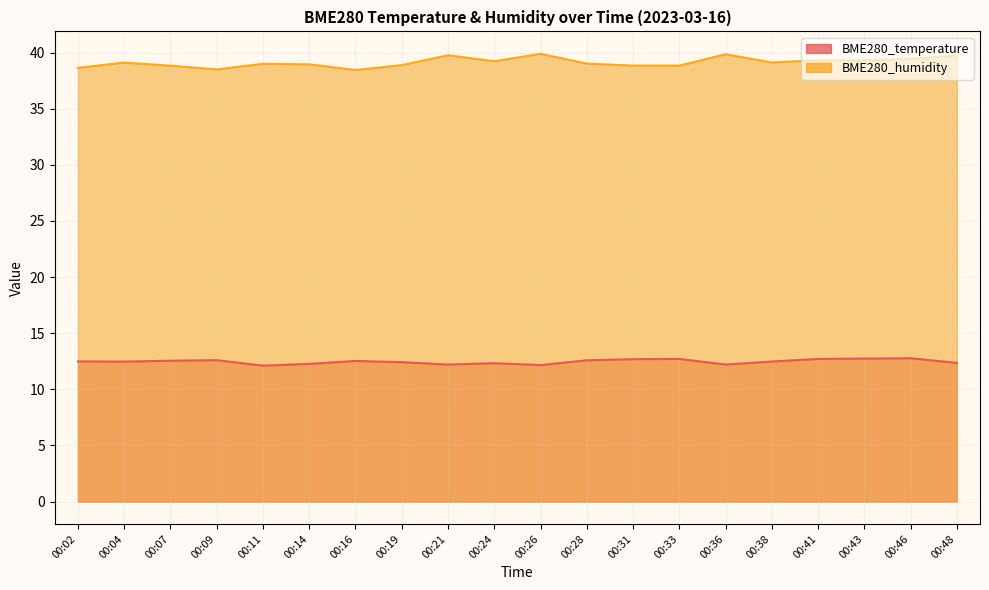

What is the difference between the BME280_temperature values at 00:38 and 00:43?

0.3